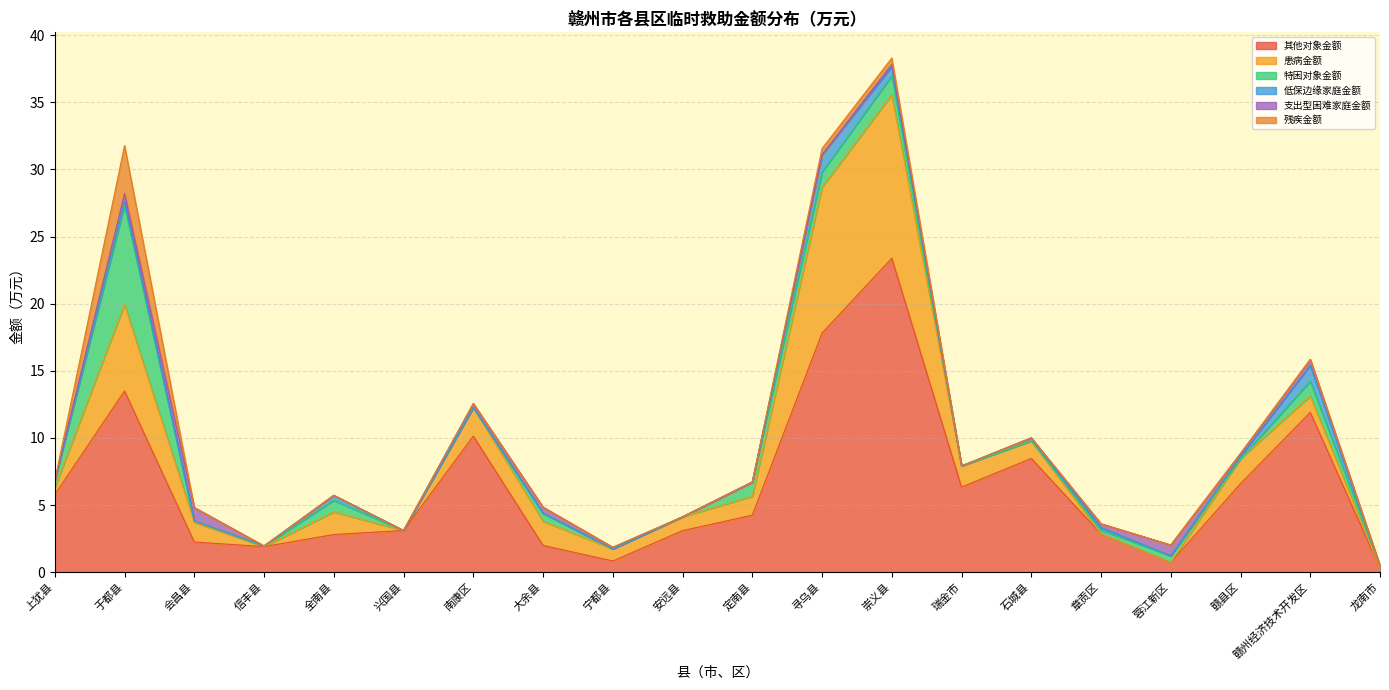

List the series in order of their peak value, highest first.

其他对象金额, 患病金额, 特困对象金额, 残疾金额, 低保边缘家庭金额, 支出型困难家庭金额